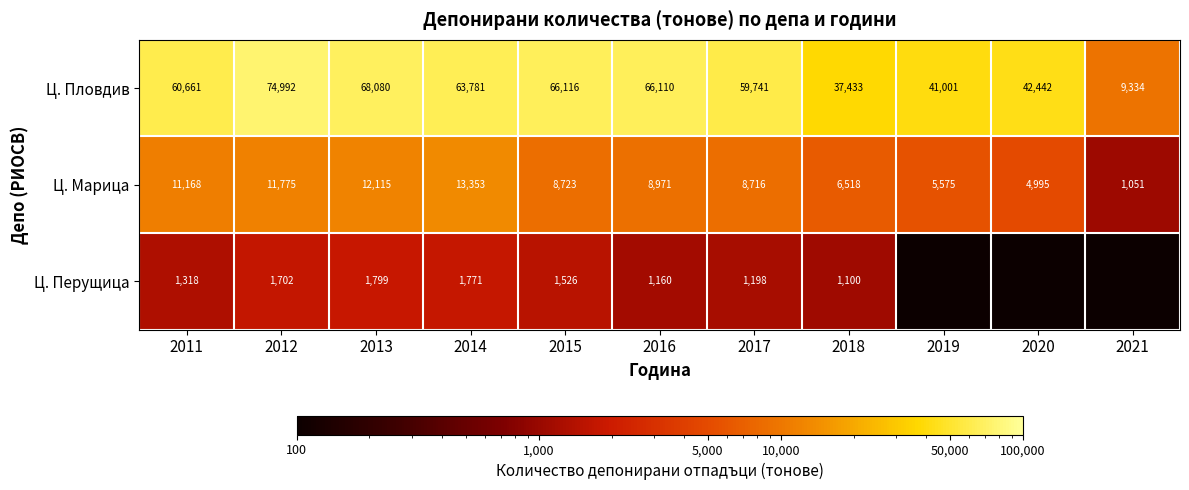

Which category has the highest value in the Ц. Марица series?

2014